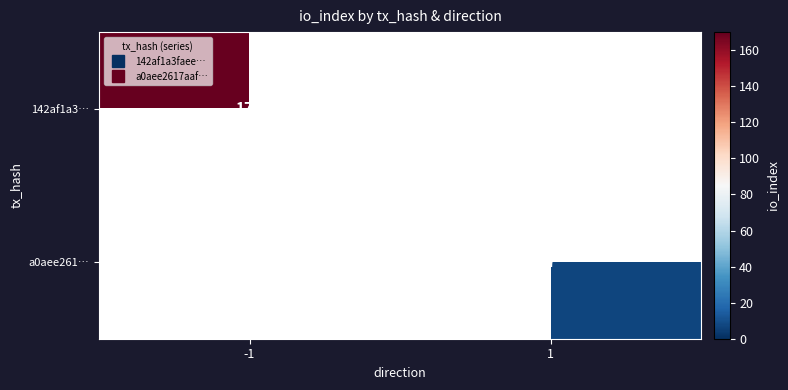

The value of 142af1a3… at -1 is 170. True or false?

True